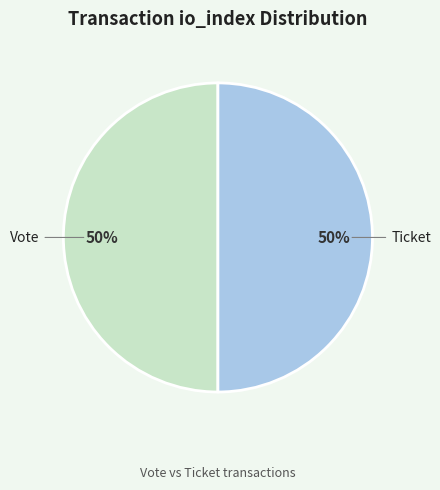

Is the sum of Vote and Ticket greater than half?

Yes